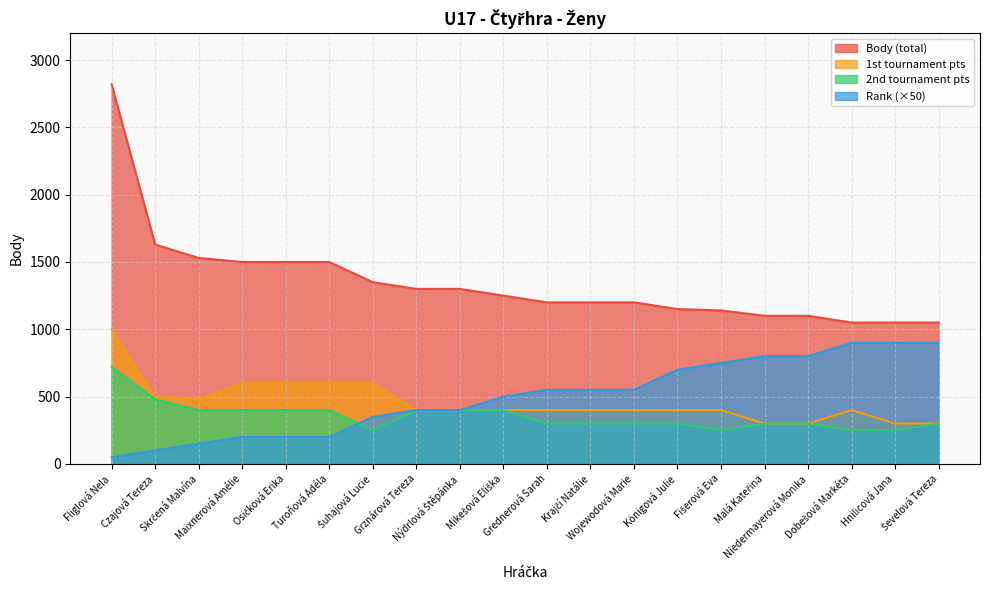

What is the highest value of the Rank series?

900